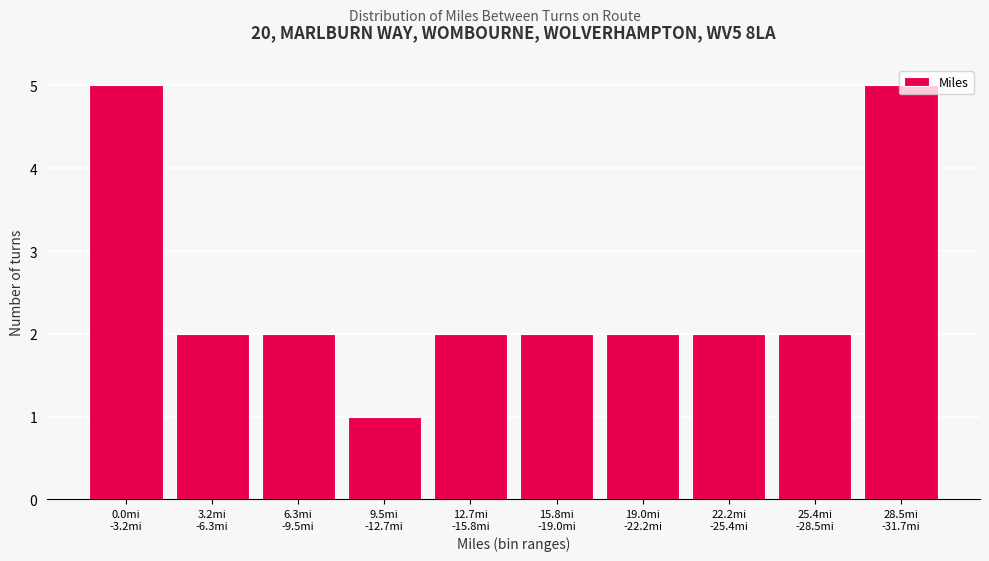

What is the difference between the maximum and minimum values?

4